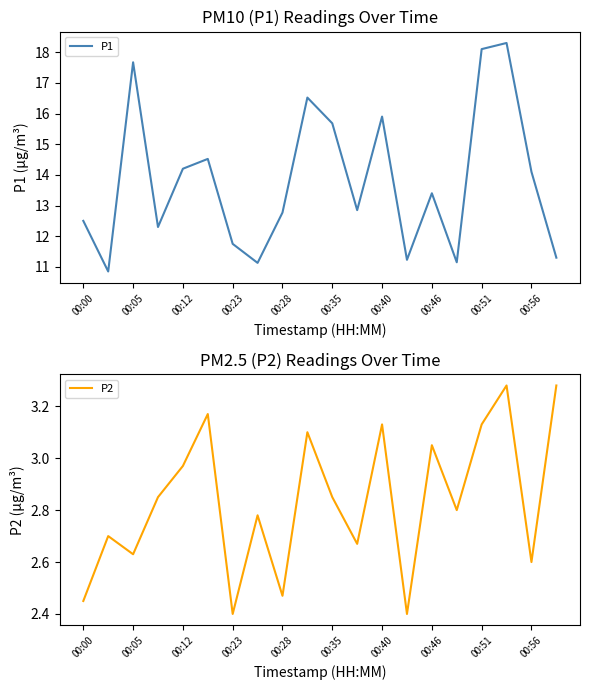

Which series has the largest total across all categories?

P1